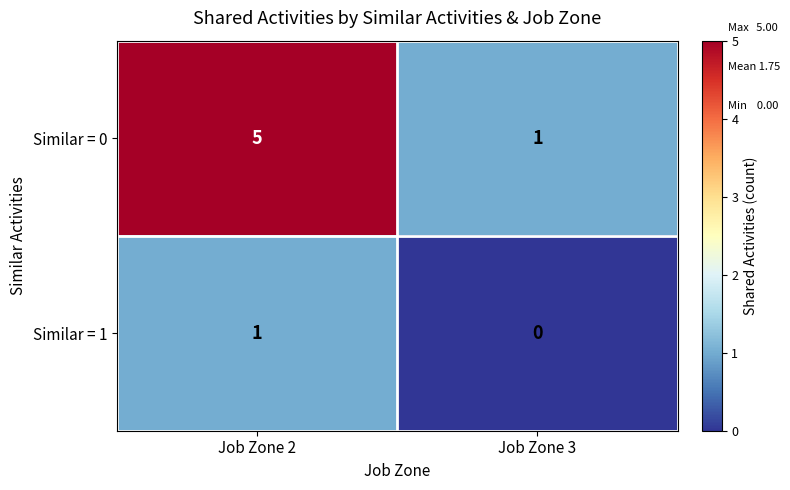

Which series has the largest total across all categories?

Similar = 0